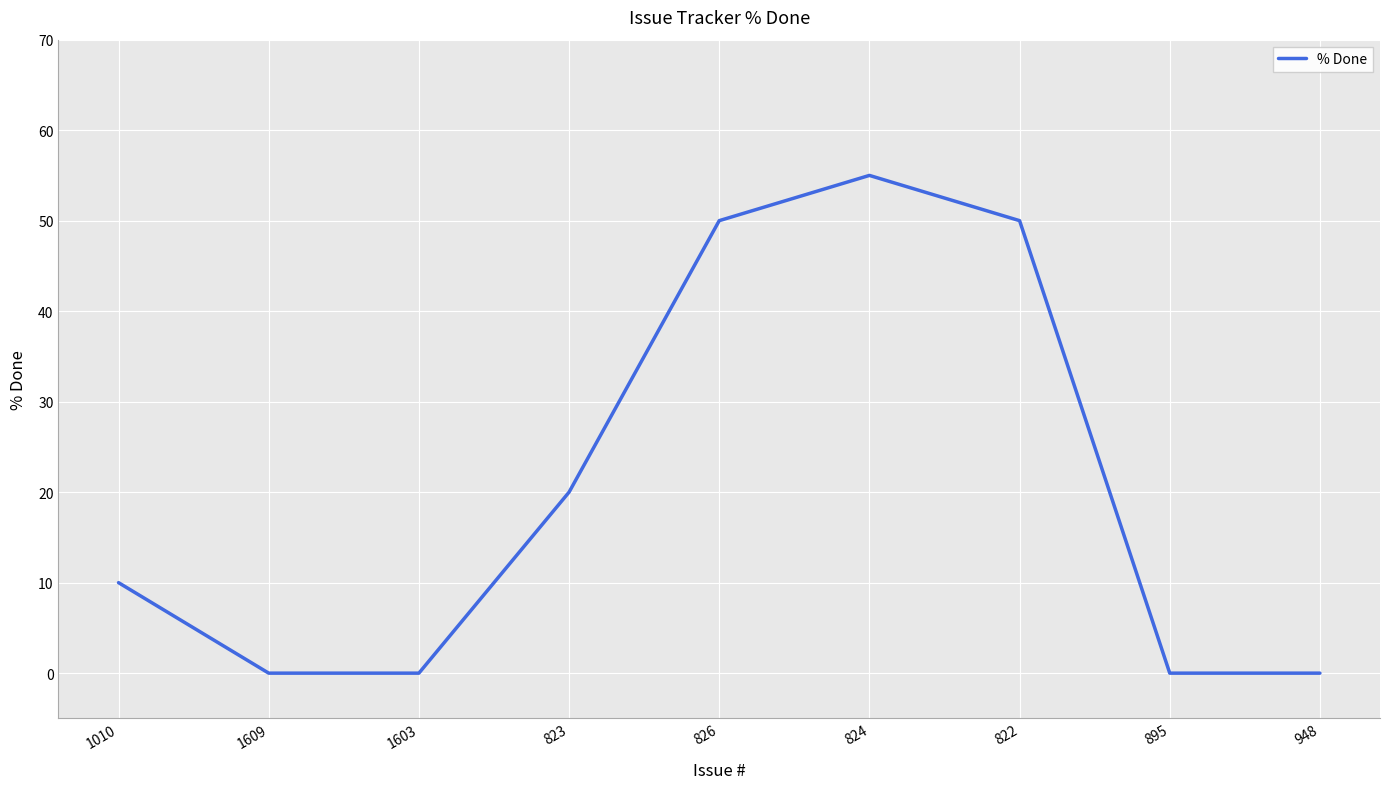

What is the greatest value displayed?

55